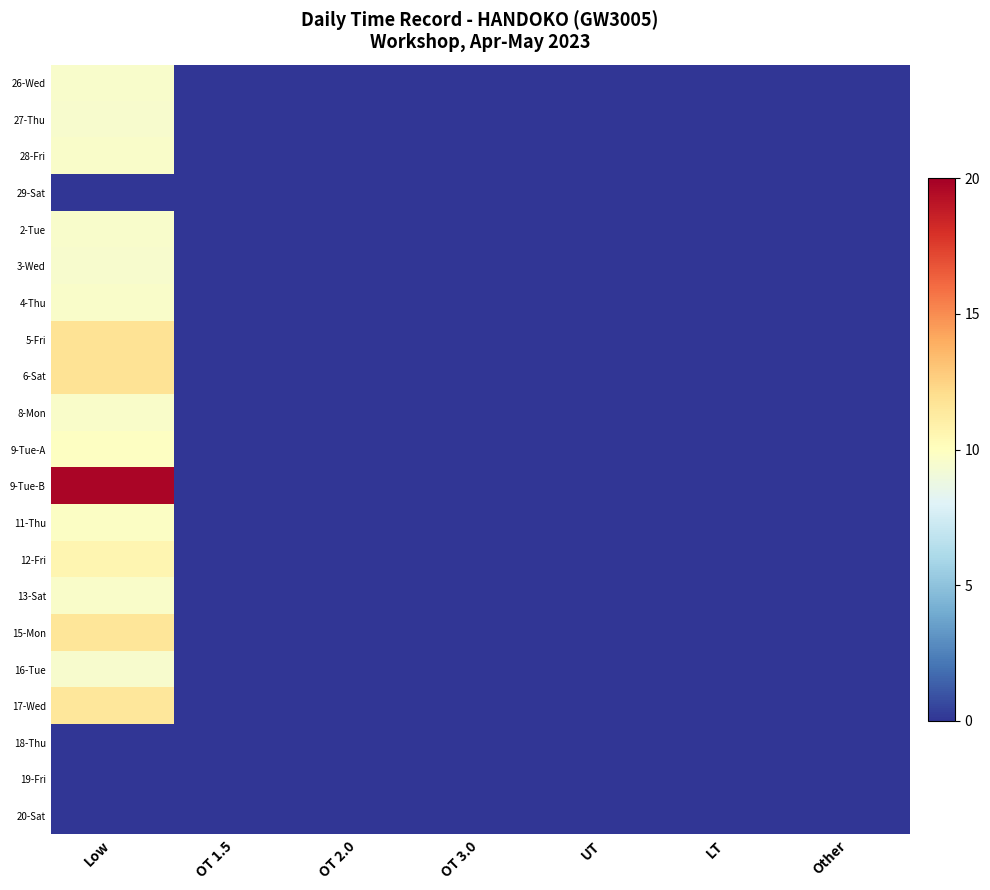

How many series are shown in this chart?

21